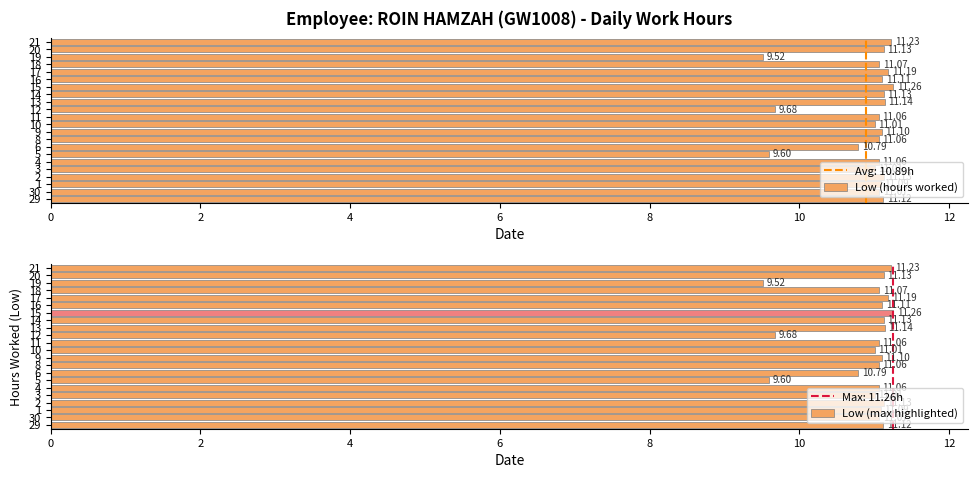

What is the sum of all Low (hours worked) values?

239.6